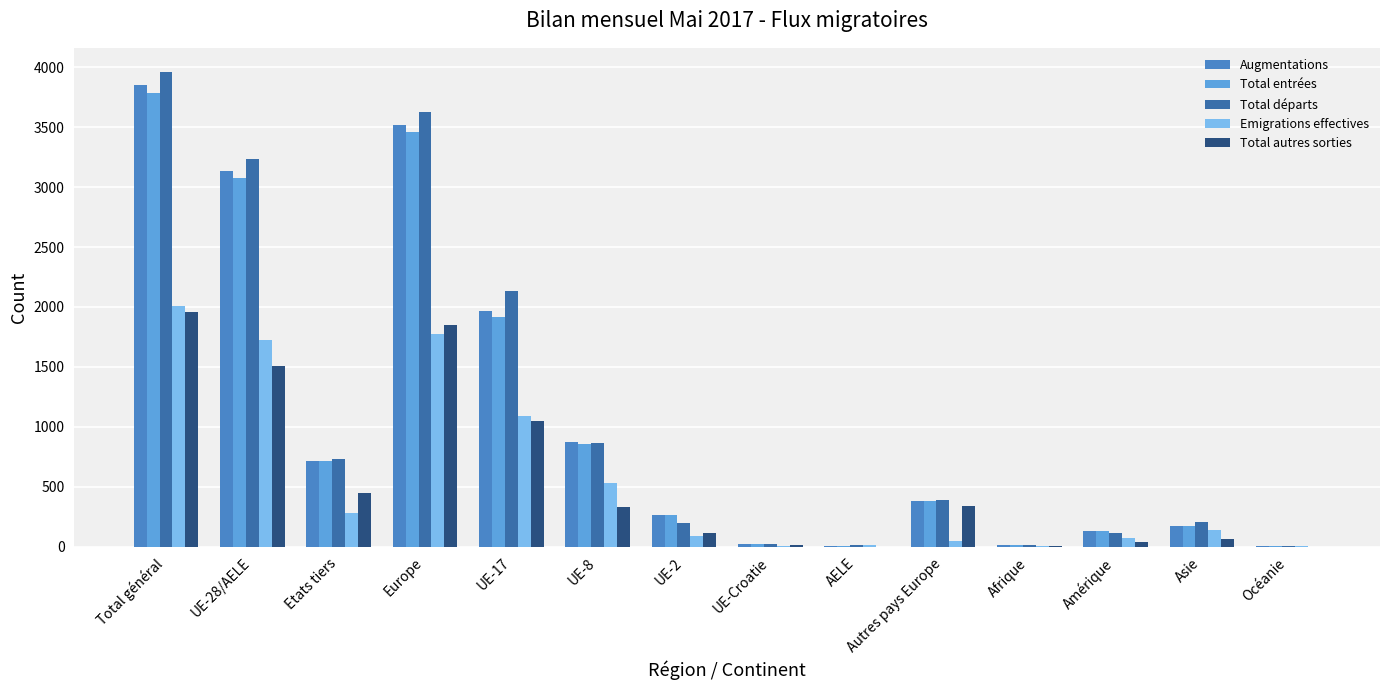

Between UE-17 and Amérique, which series saw the biggest shift?

Total départs